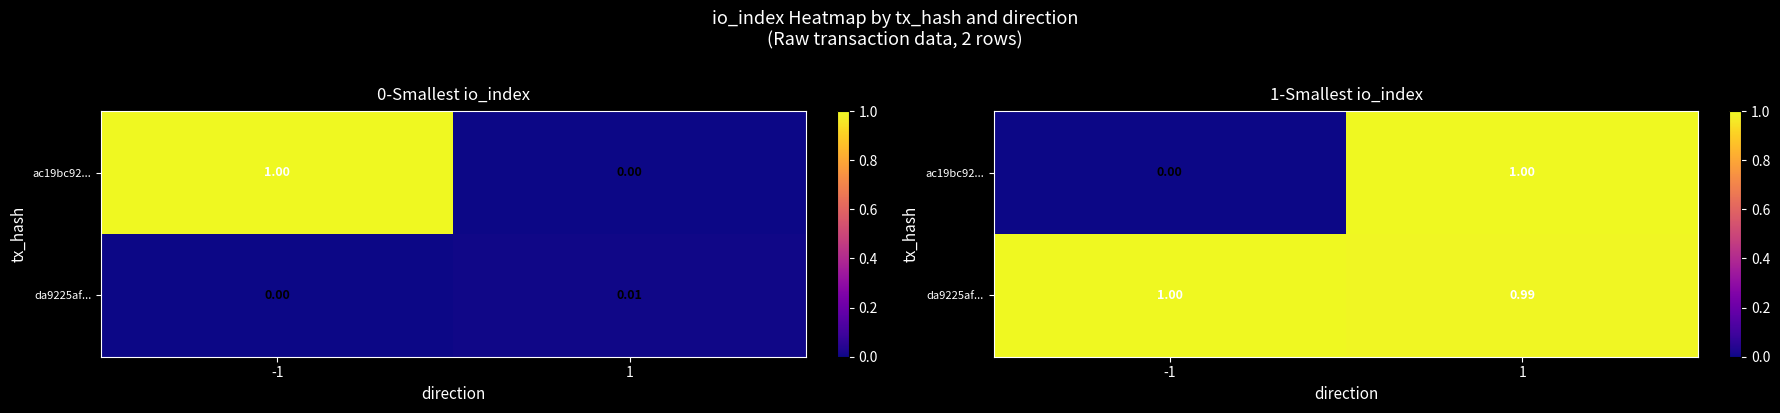

Which has a higher value, 1 or -1?

1